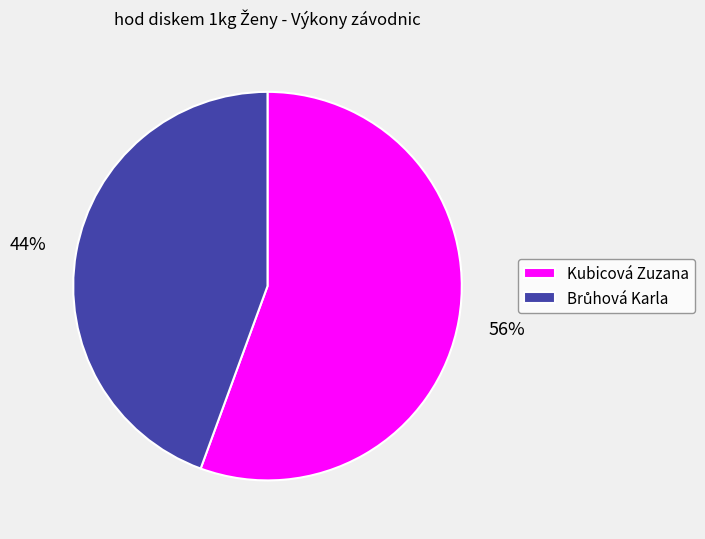

To the nearest percent, what portion does Kubicová Zuzana represent?

56%